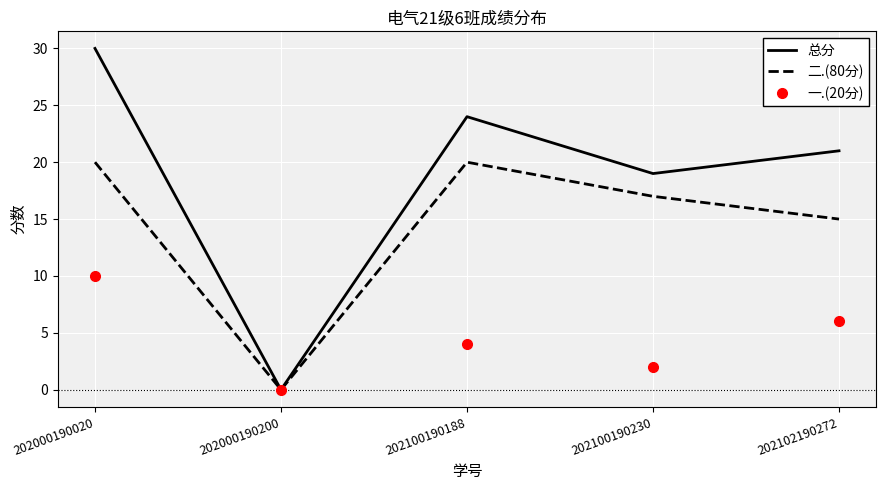

Which category has the highest value in the 总分 series?

202000190020